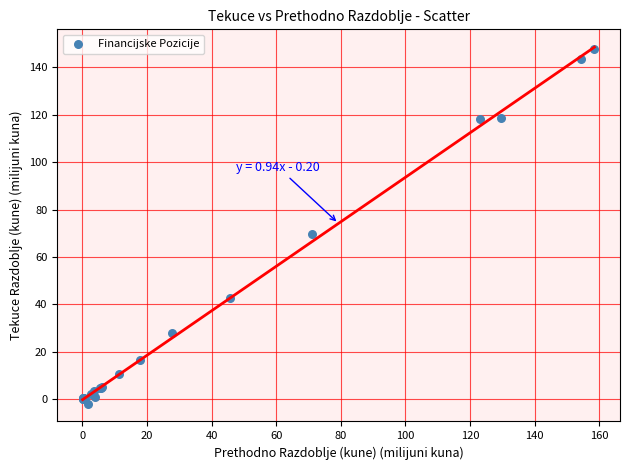

What Y value in the scatter plot is closest to 72?

69.8